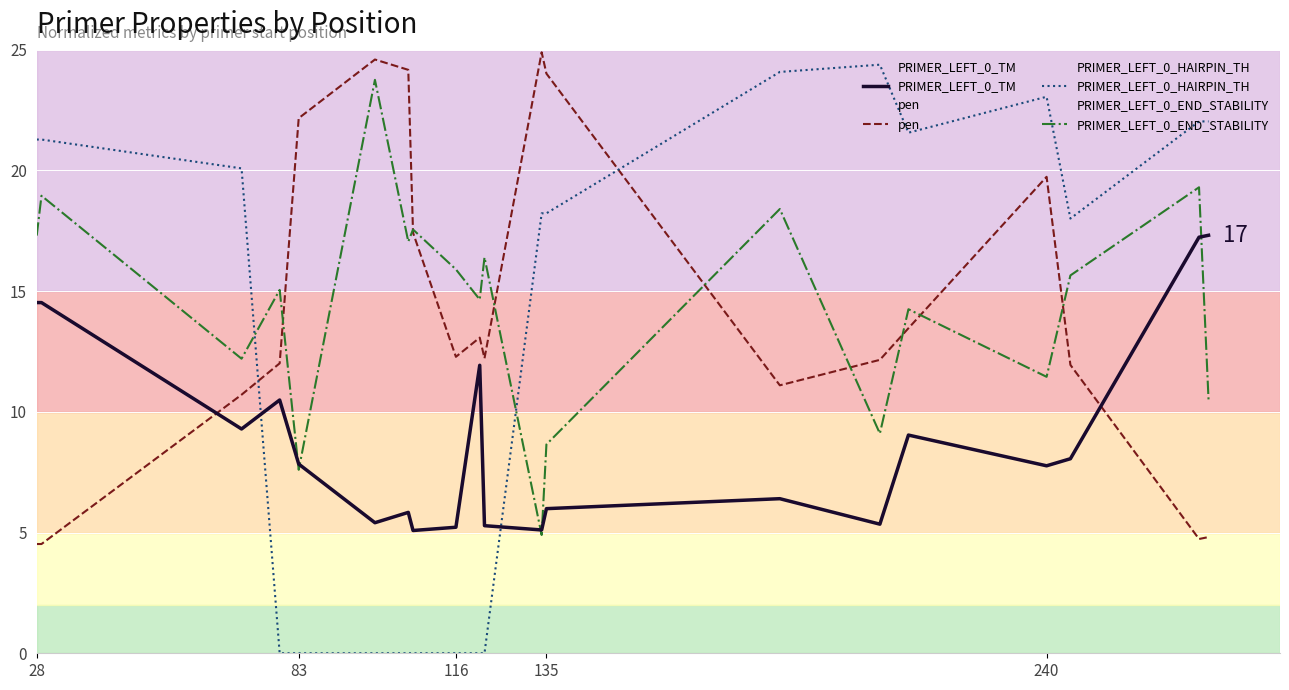

True or false: PRIMER_LEFT_0_END_STABILITY and PRIMER_LEFT_0_HAIRPIN_TH intersect in this chart.

True